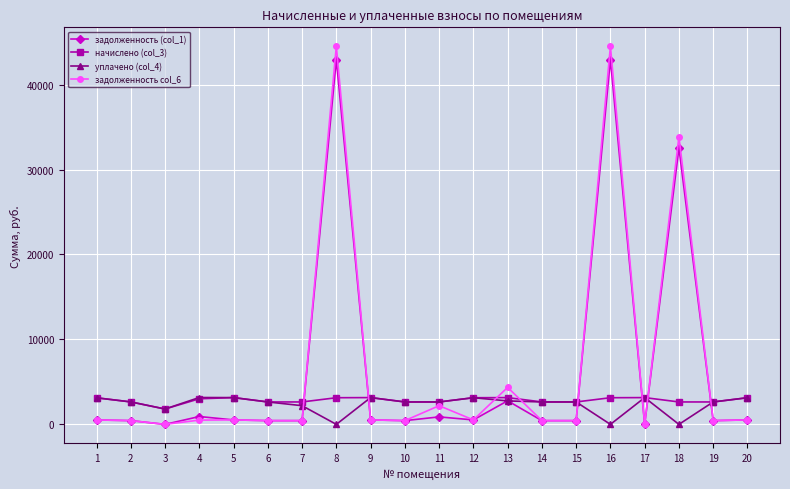

At which label does уплачено (col_4) first exceed 2638?

1